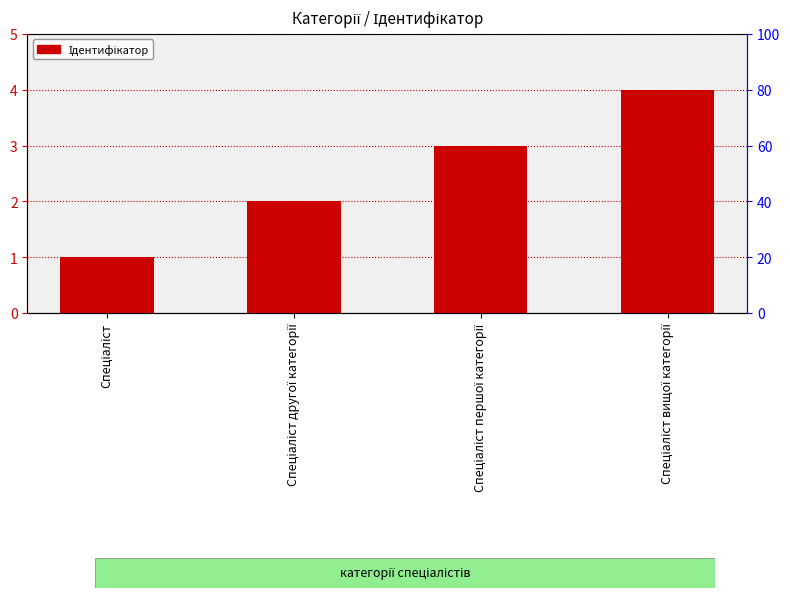

What position from the right is Спеціаліст?

4